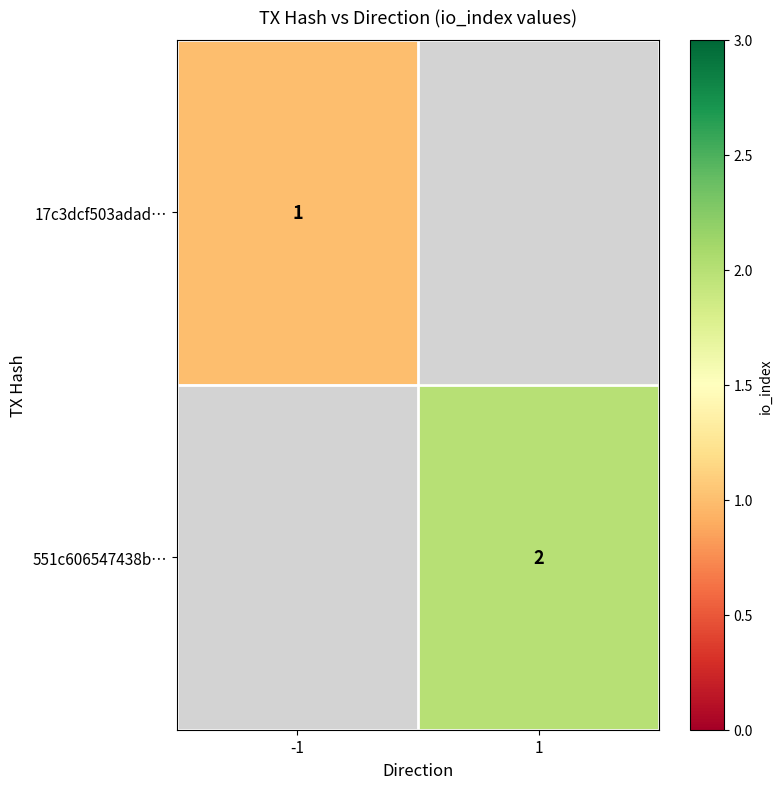

True or false: 551c606547438b… has a value of 2 at 1.

True